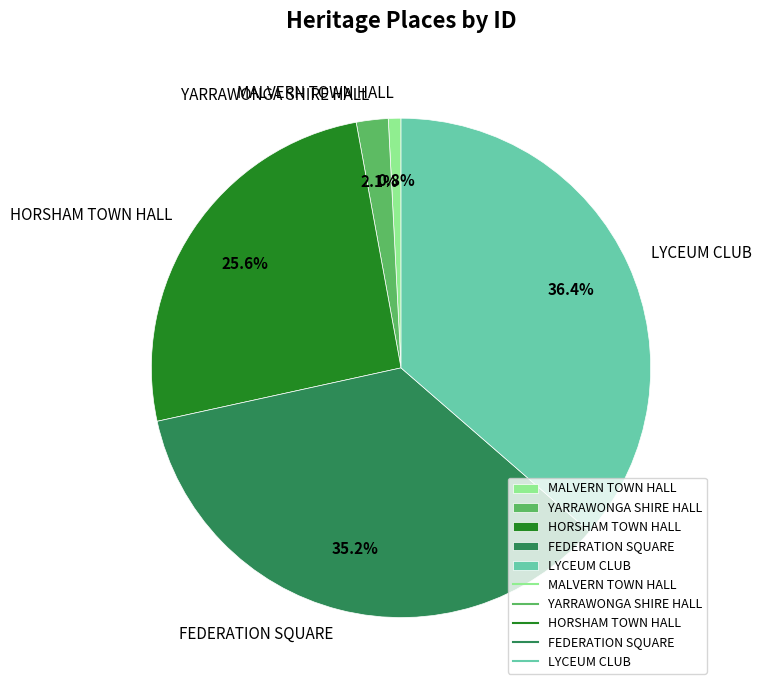

To the nearest percent, what is the average slice percentage?

20%